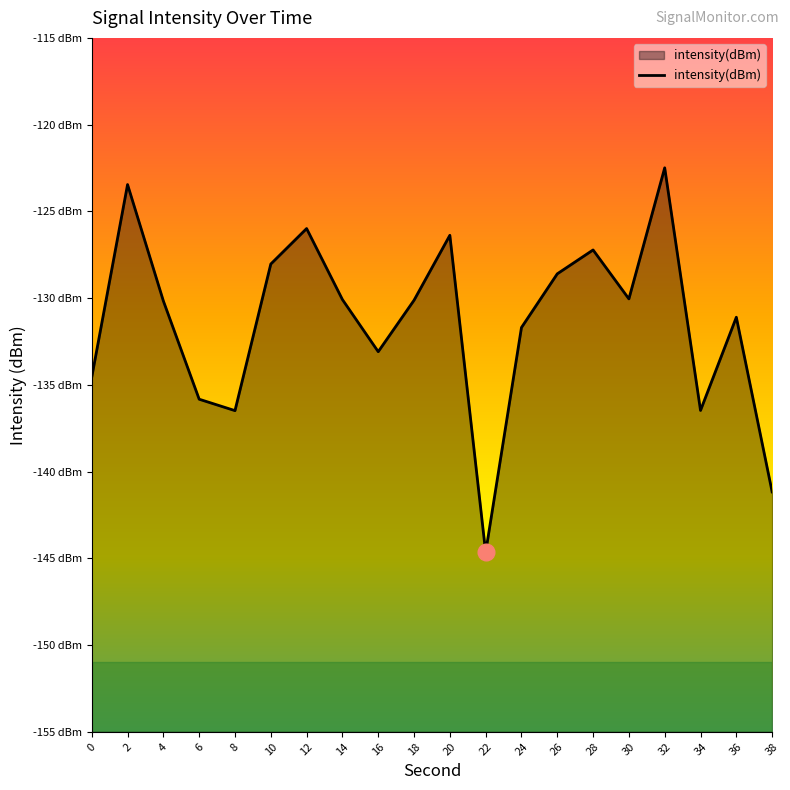

List the labels in order of value, smallest first.

22, 38, 8, 34, 6, 0, 16, 24, 36, 4, 18, 14, 30, 26, 10, 28, 20, 12, 2, 32